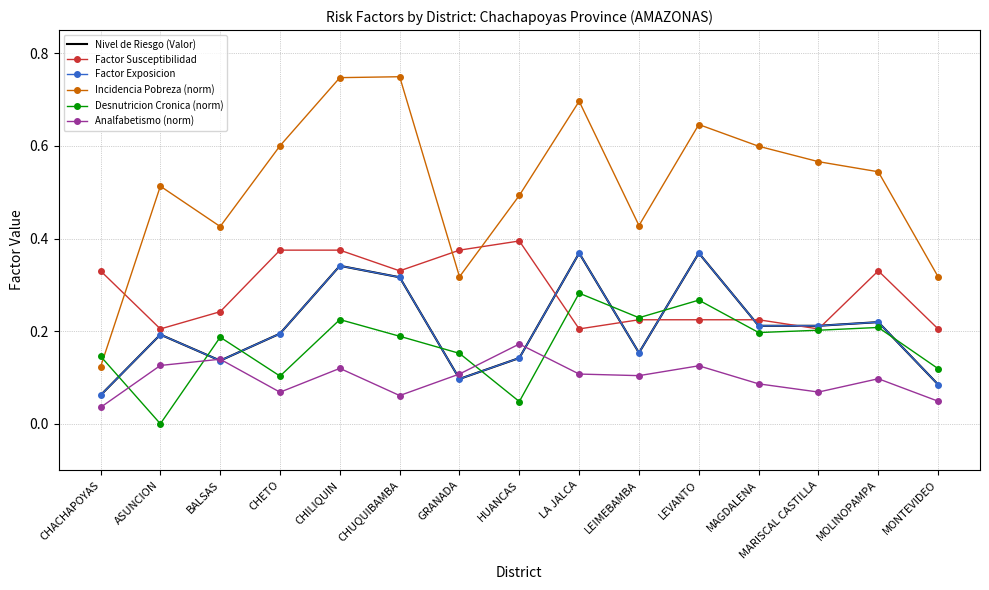

Which series changed the most between BALSAS and MARISCAL CASTILLA?

Incidencia Pobreza (norm)